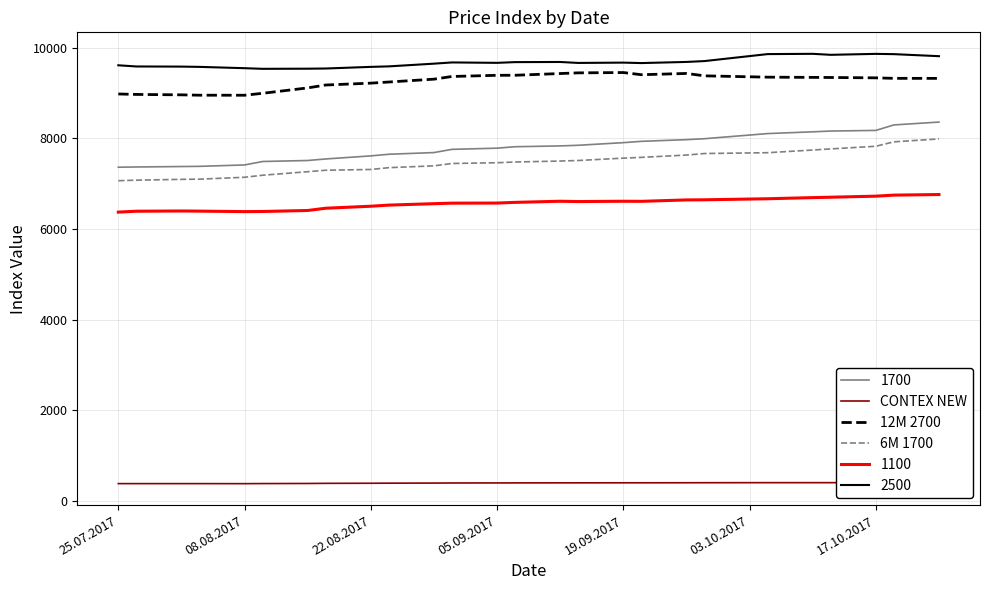

What is the value of the 6M 1700 point at the 17th from the left?

7562